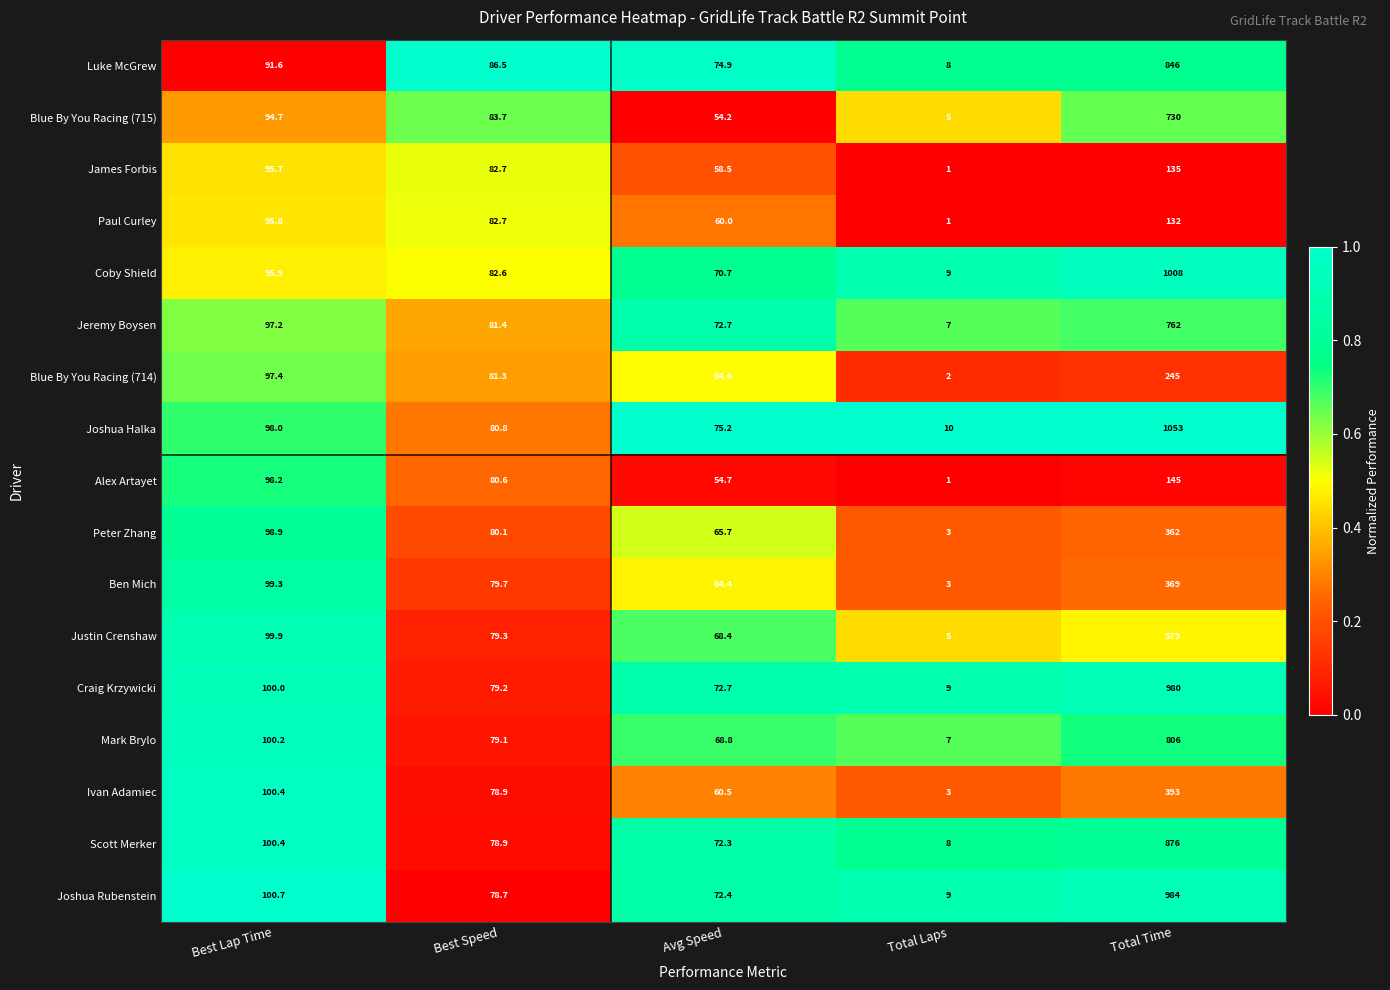

Where is Luke McGrew nearest to the value 427?

Best Lap Time